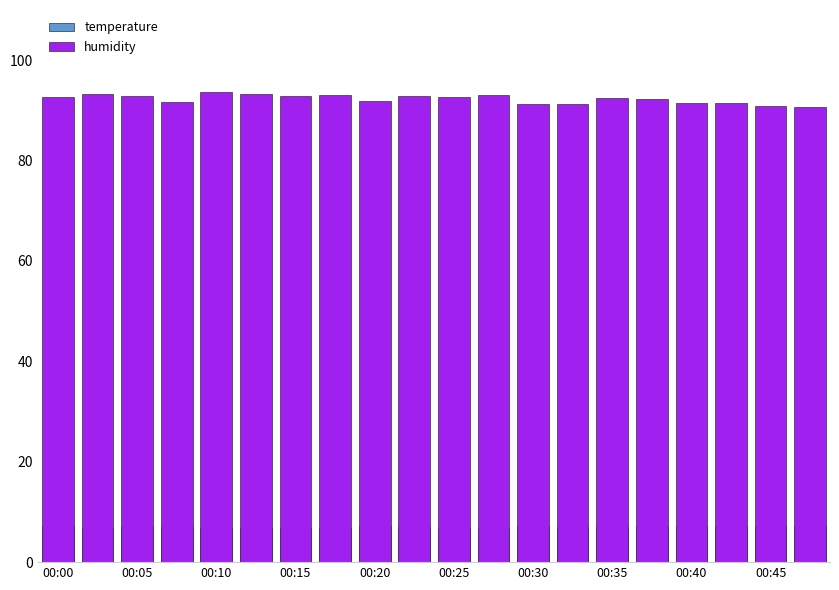

What is the difference between the maximum and second lowest values in the temperature series?

0.5